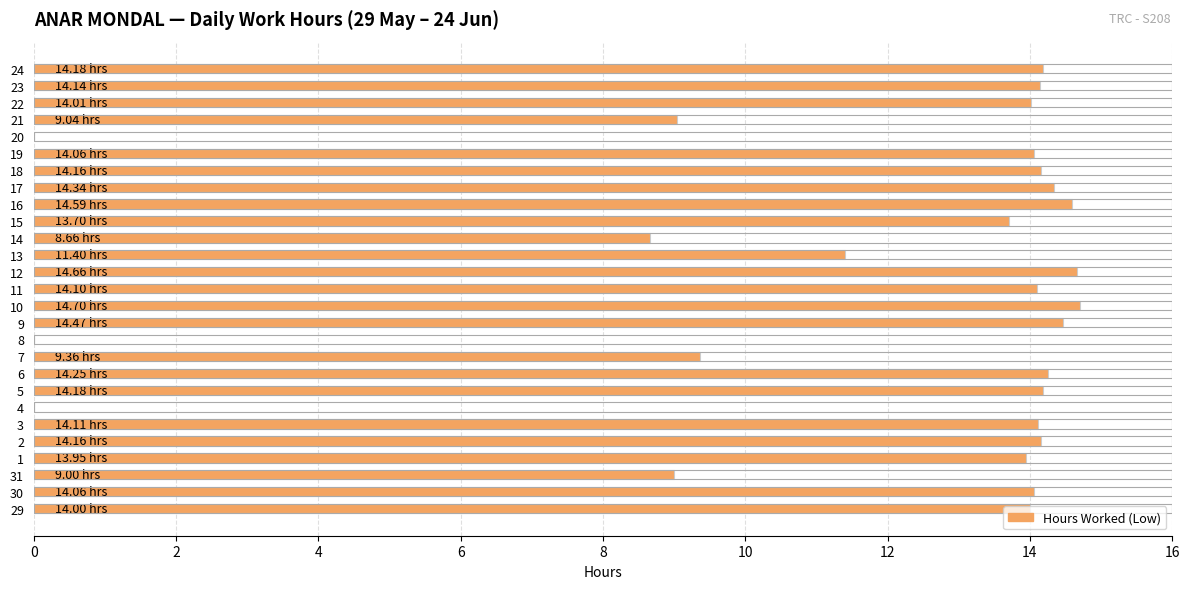

How many data points does each series have?

27